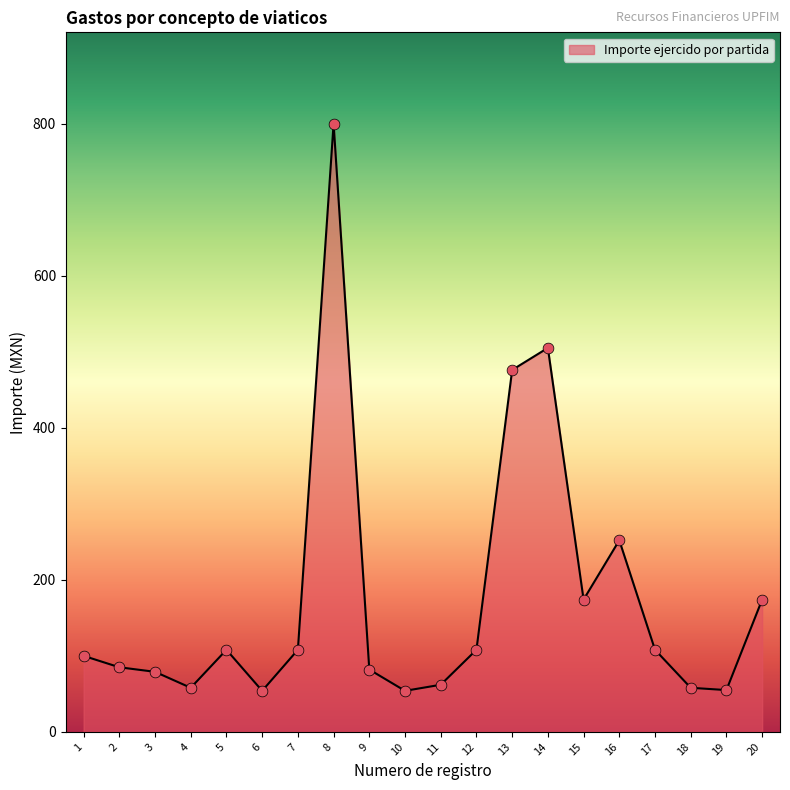

Approximately how many times larger is the value at 17 compared to 2?

1.3